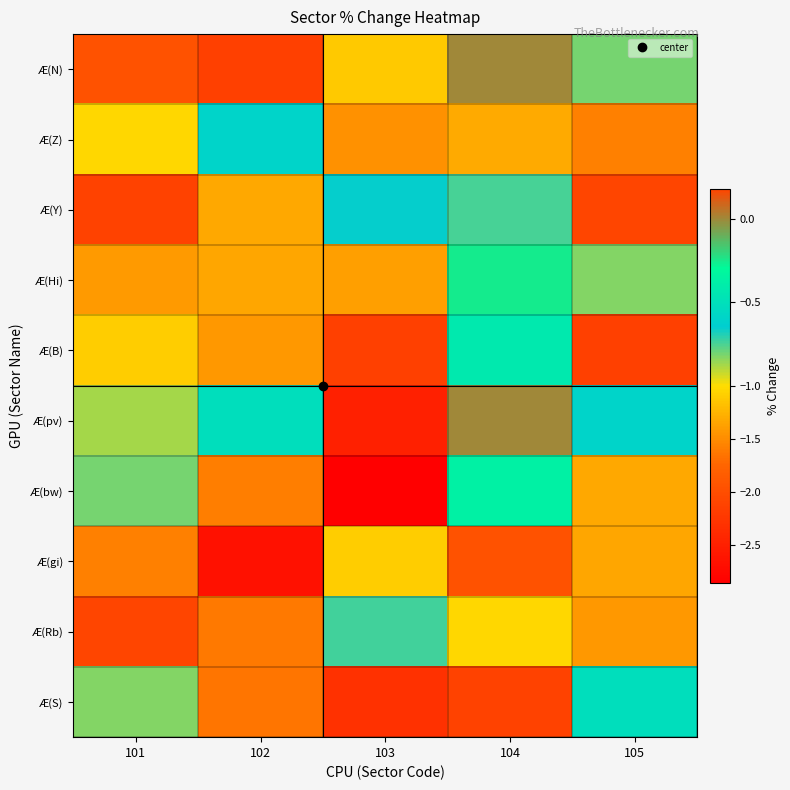

Reading left to right, extract all data points from this chart.

Æ(N): 101=-1.9	102=-2.1	103=-1.1	104=0.0	105=-0.8
Æ(Z): 101=-1.0	102=-0.6	103=-1.5	104=-1.3	105=-1.6
Æ(Y): 101=-2.1	102=-1.3	103=-0.7	104=-0.8	105=0.2
Æ(Hi): 101=-1.4	102=-1.3	103=-1.4	104=-0.3	105=-0.8
Æ(B): 101=-1.1	102=-1.4	103=-2.2	104=-0.4	105=-2.1
Æ(pv): 101=-0.9	102=-0.5	103=-2.5	104=0.0	105=-0.6
Æ(bw): 101=-0.8	102=-1.6	103=-2.9	104=-0.4	105=-1.3
Æ(gi): 101=-1.6	102=-2.7	103=-1.1	104=-1.9	105=-1.3
Æ(Rb): 101=0.2	102=-1.6	103=-0.7	104=-1.0	105=-1.4
Æ(S): 101=-0.8	102=-1.6	103=-2.3	104=-2.1	105=-0.5